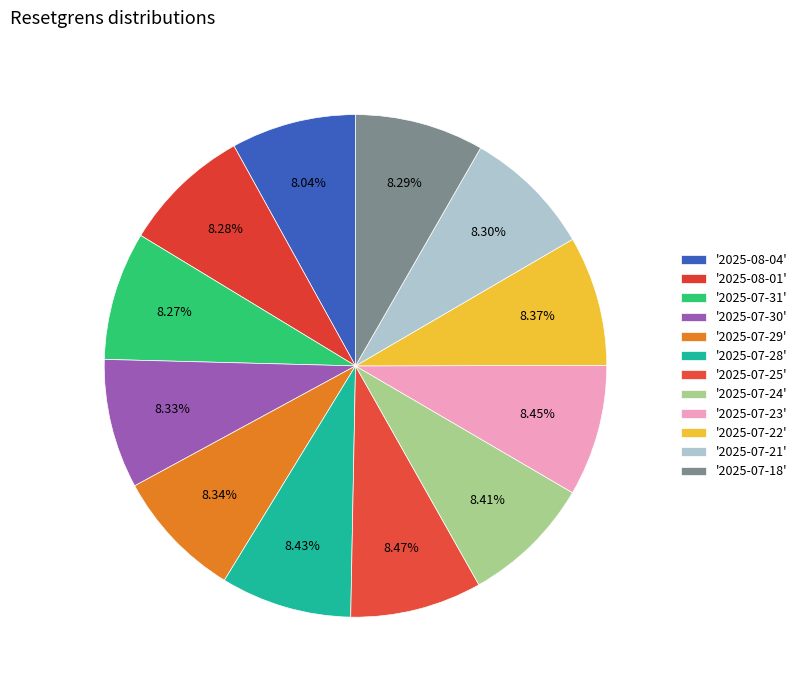

Count the number of slices in the pie.

12